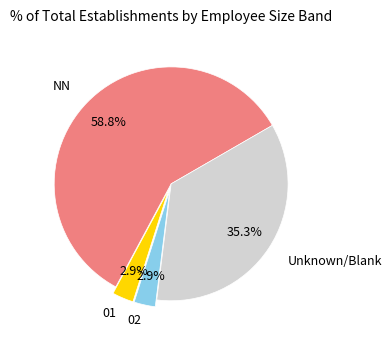

Does any single category account for the majority?

Yes